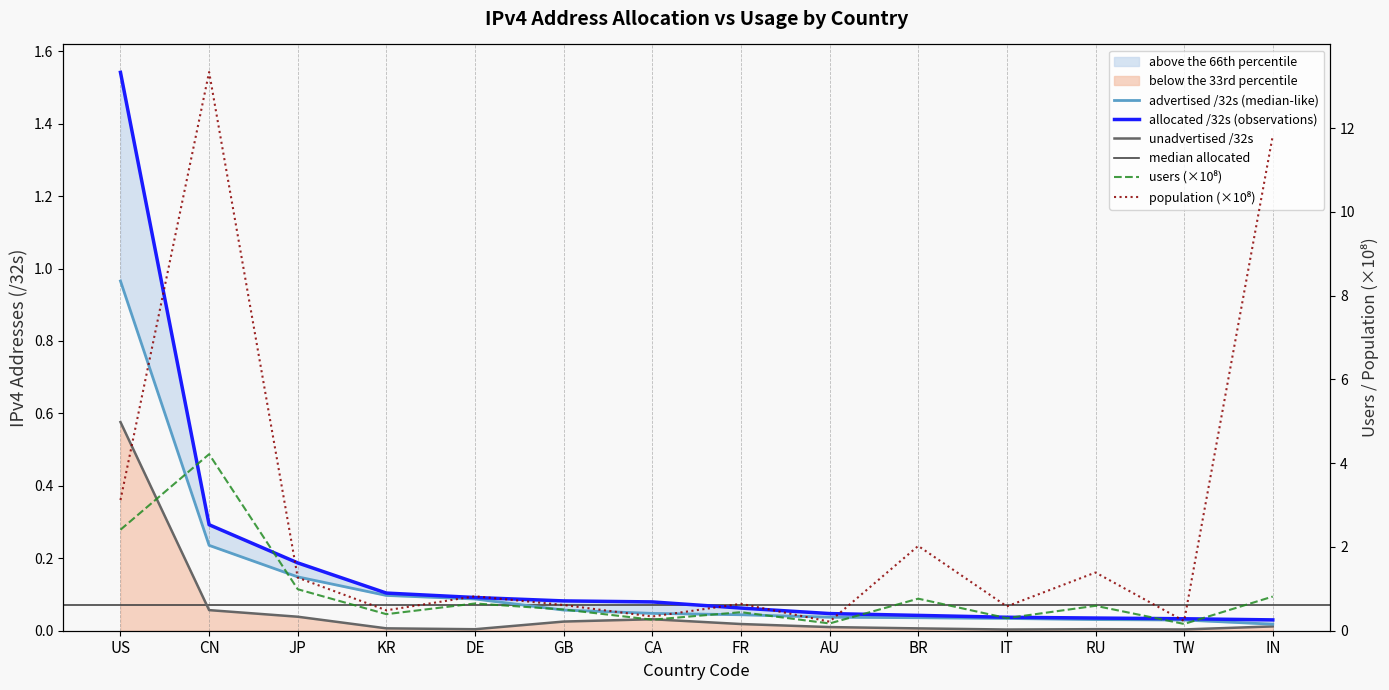

Rank the categories by users value from highest to lowest.

CN, US, JP, IN, BR, DE, RU, GB, FR, KR, IT, CA, AU, TW